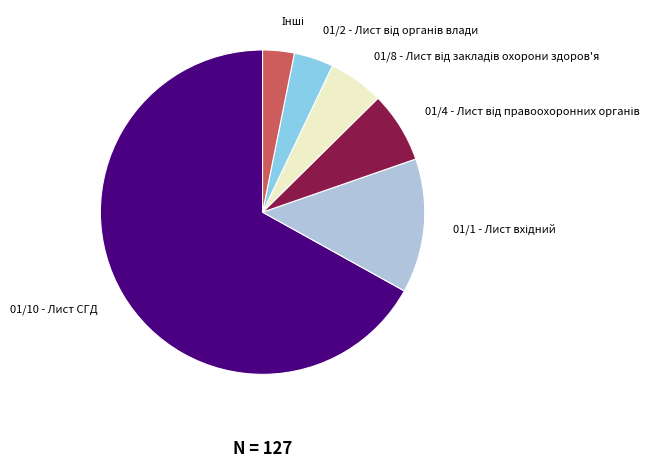

Is there any slice that represents more than half of the pie?

Yes